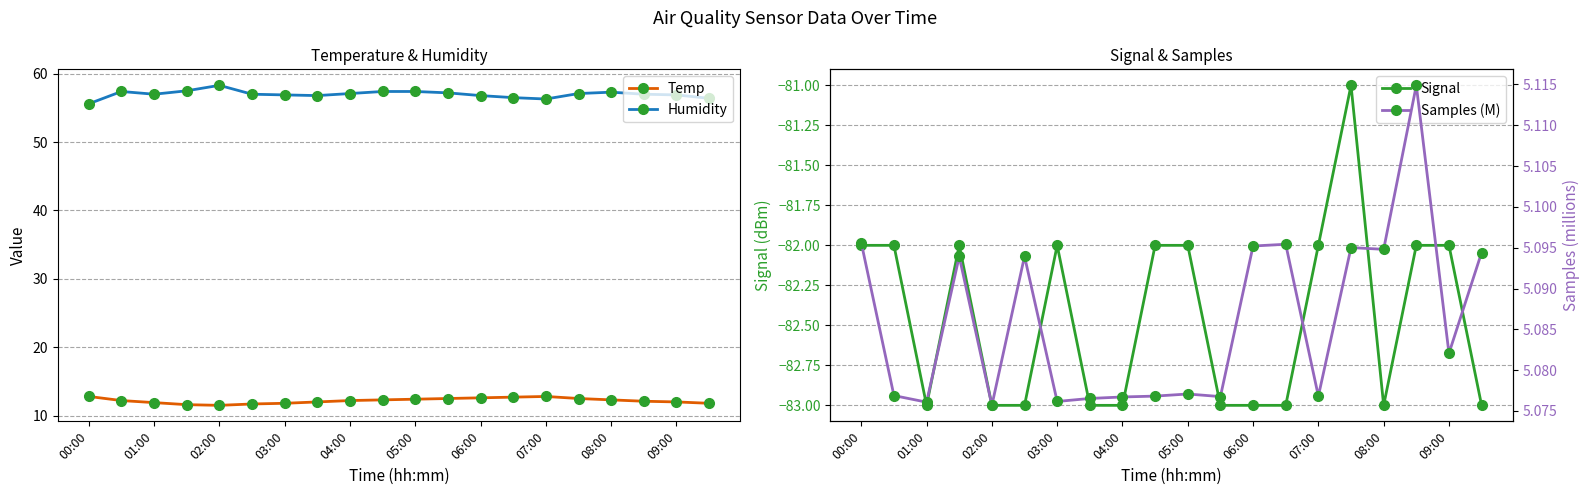

Which category has the lowest value in the Humidity series?

00:00